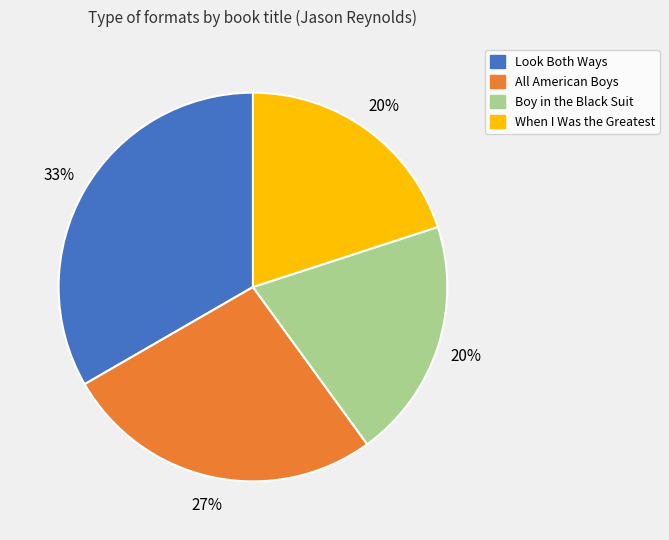

Approximately how many times larger is the value at When I Was the Greatest compared to Look Both Ways?

0.6